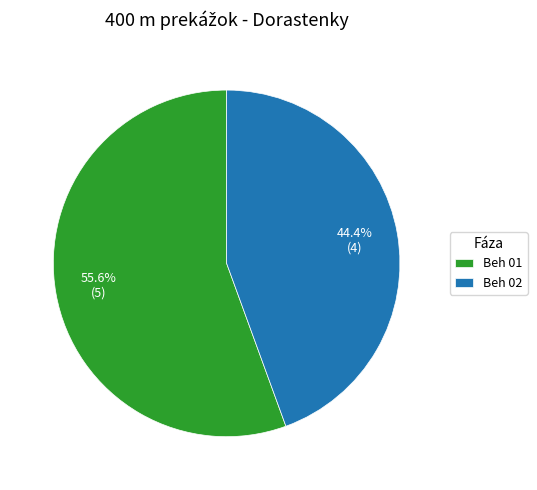

How many slices are in this pie chart?

2